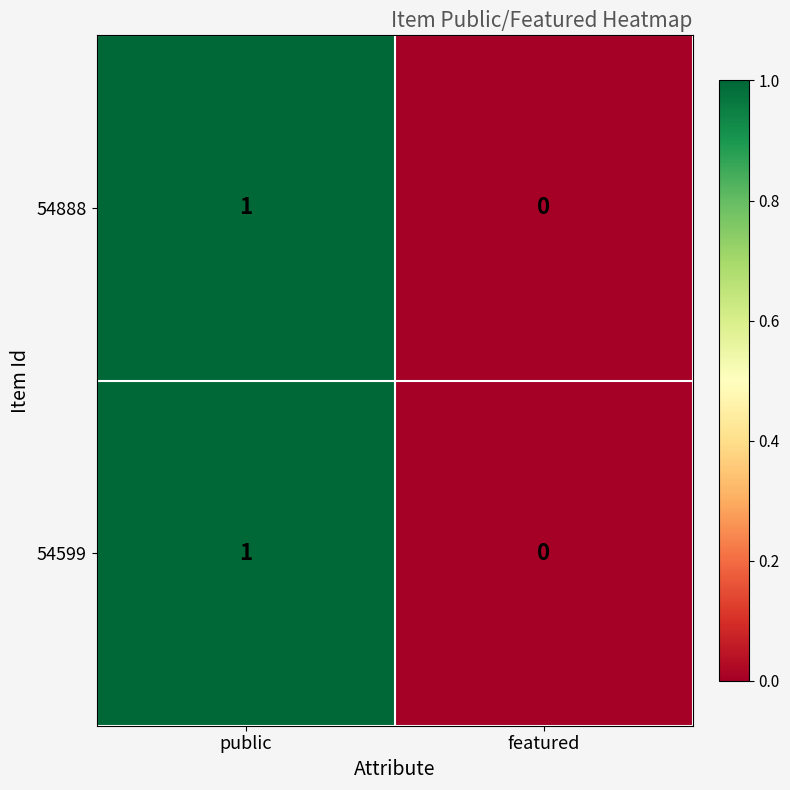

Is the value of 54599 at public greater than the value of 54888 at featured?

Yes